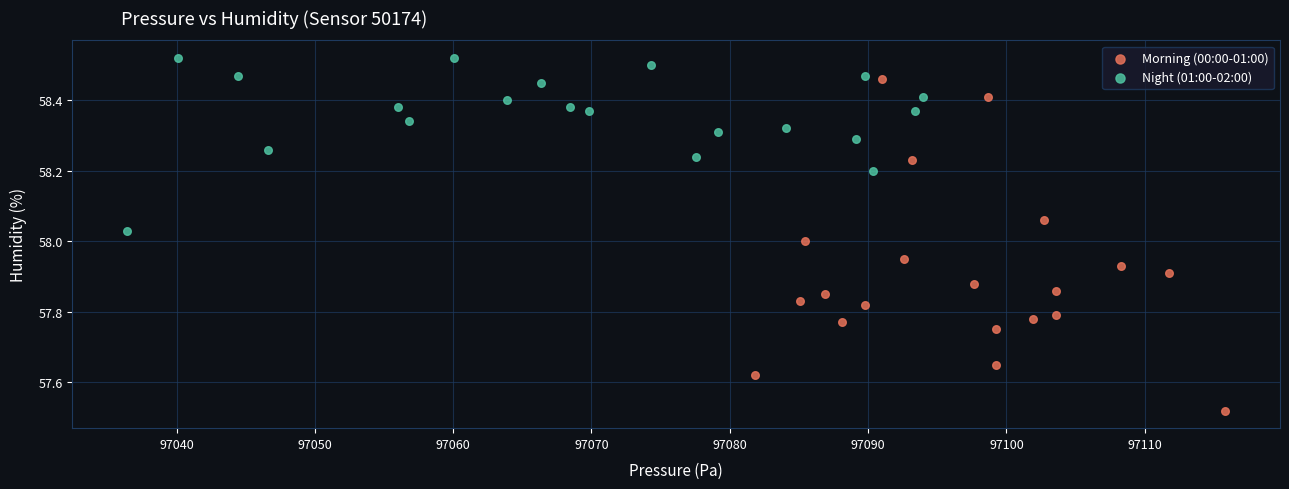

Which series contains the highest Y value?

Night (01:00-02:00)